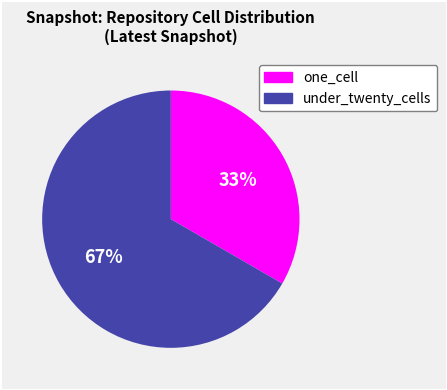

What is the ratio of the value at under_twenty_cells to the value at one_cell?

2.0